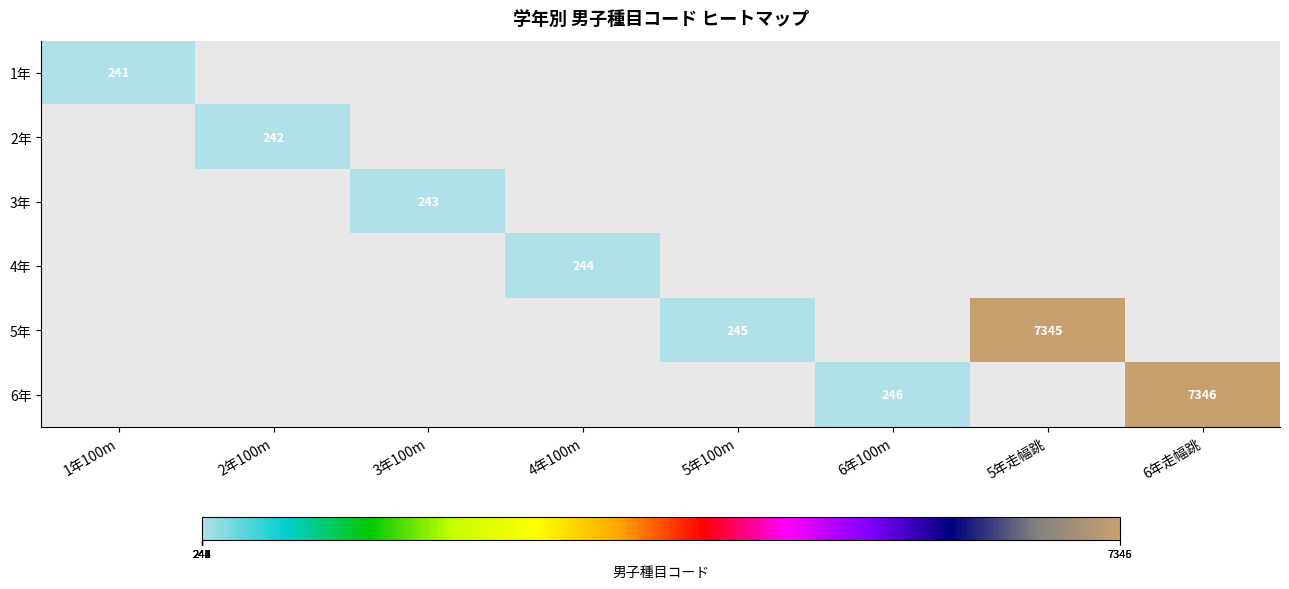

The value of 3年 at 3年100m is 395. True or false?

False